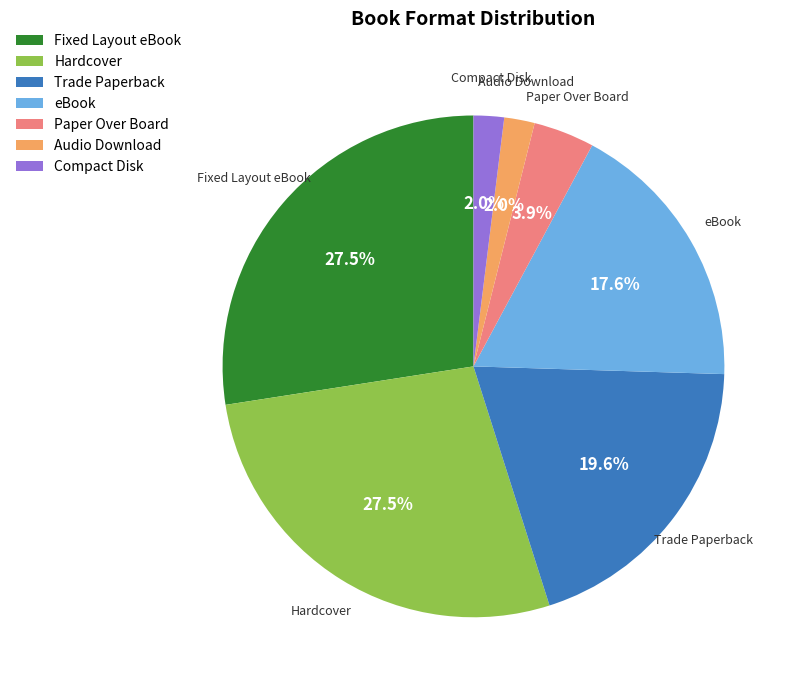

How many slices are in this pie chart?

7